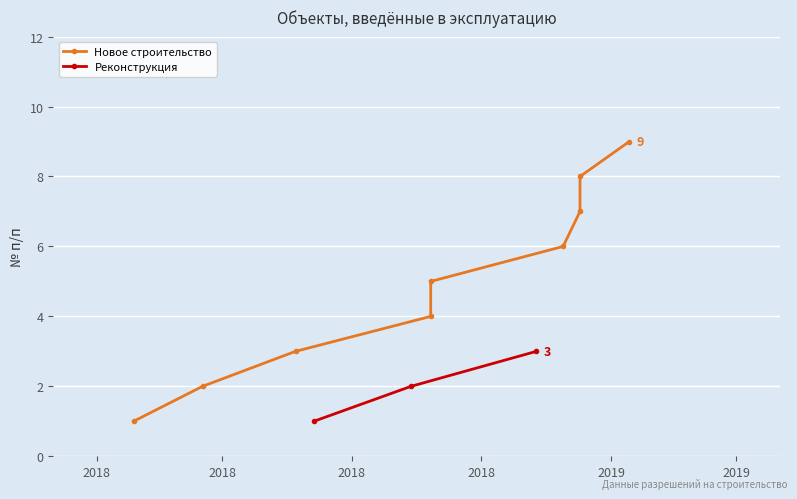

Reading left to right, extract all data points from this chart.

1	2	3	4	5	6	7	8	9